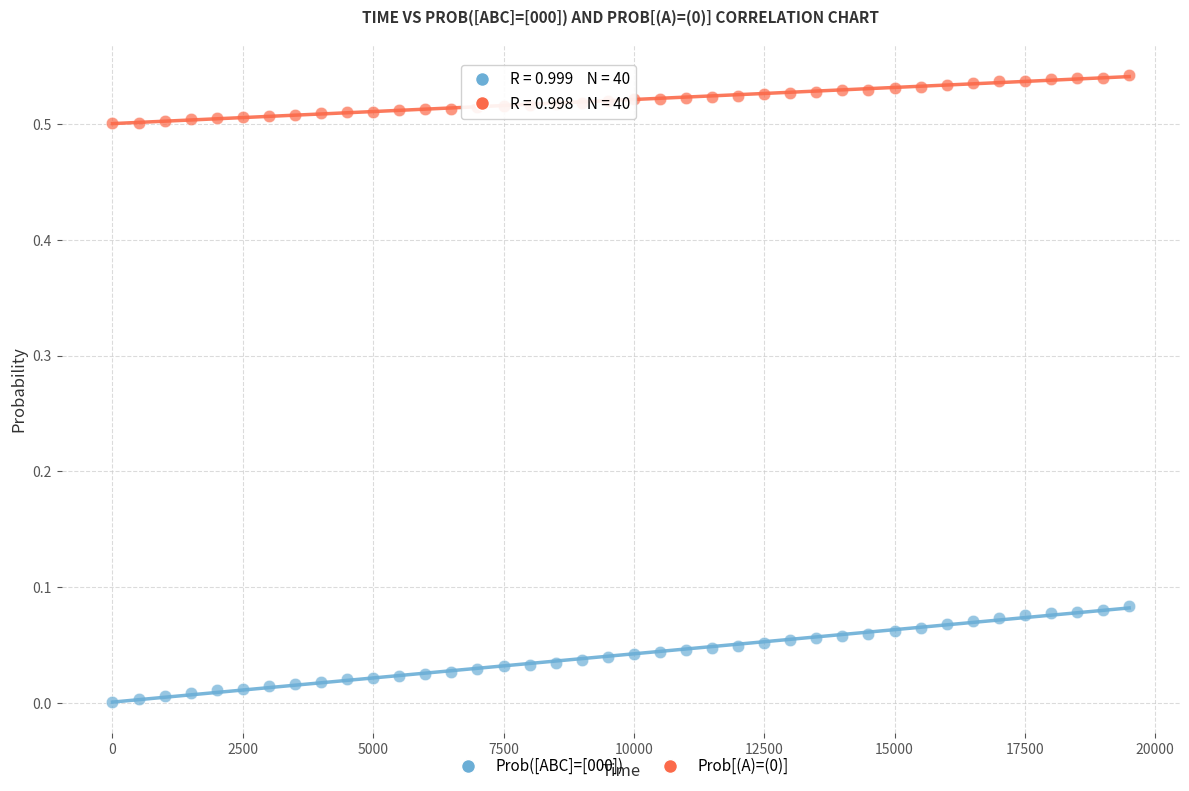

What is the X range (max minus min) for the scatter plot?

19500.0